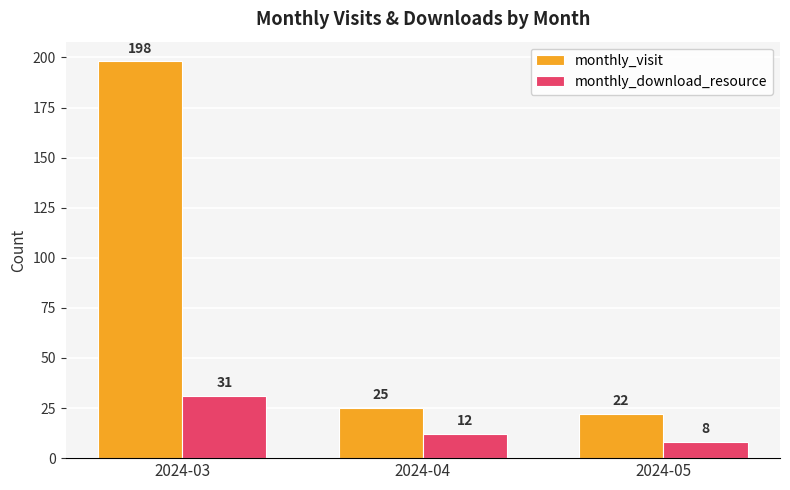

What is the value of the monthly_download_resource bar at the 2nd from the left?

12